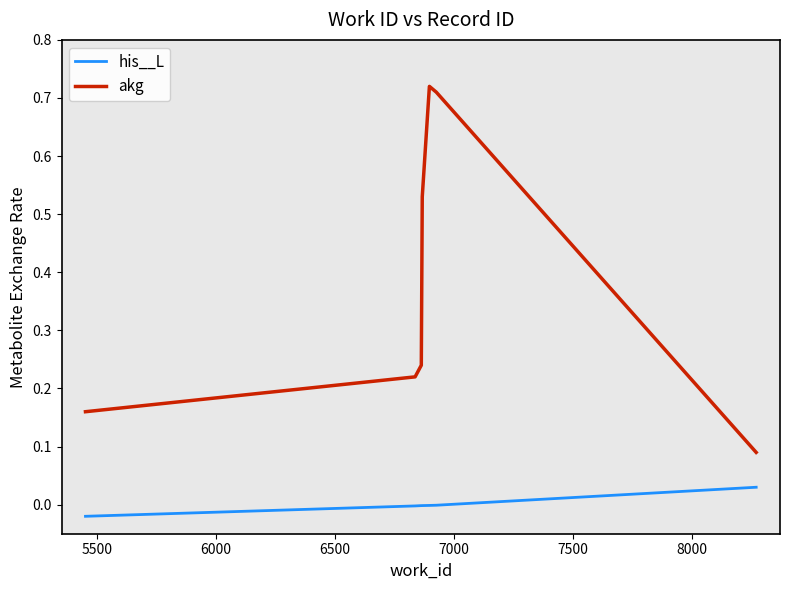

True or false: akg has more than 0 points higher than both neighbors.

True